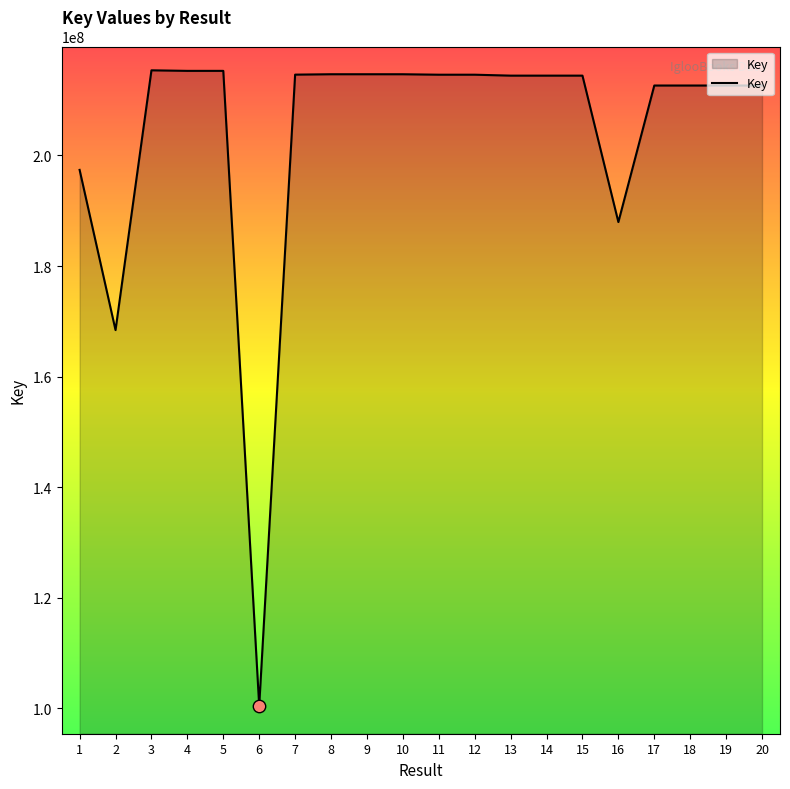

Approximately how many times larger is the value at 15 compared to 3?

1.0